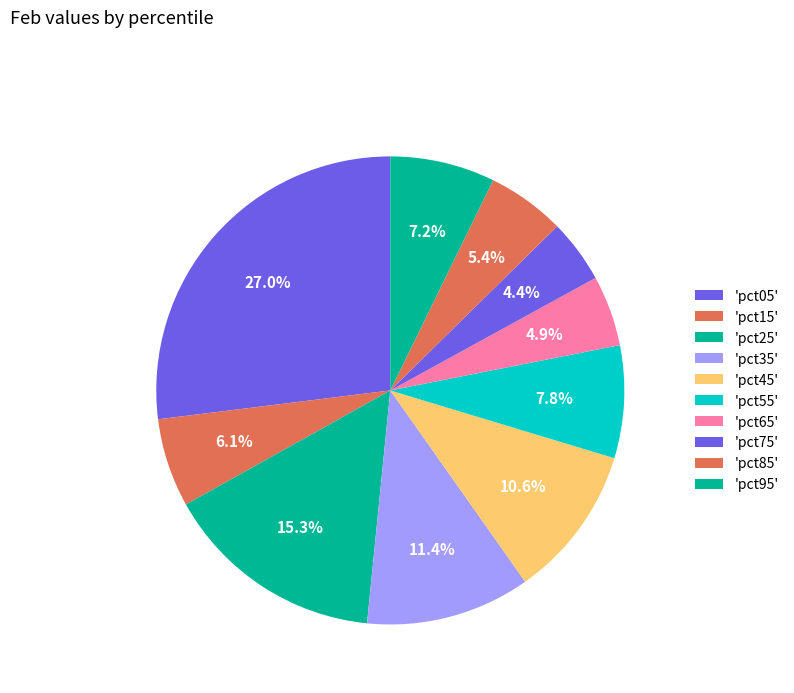

How many segments does this pie chart have?

10